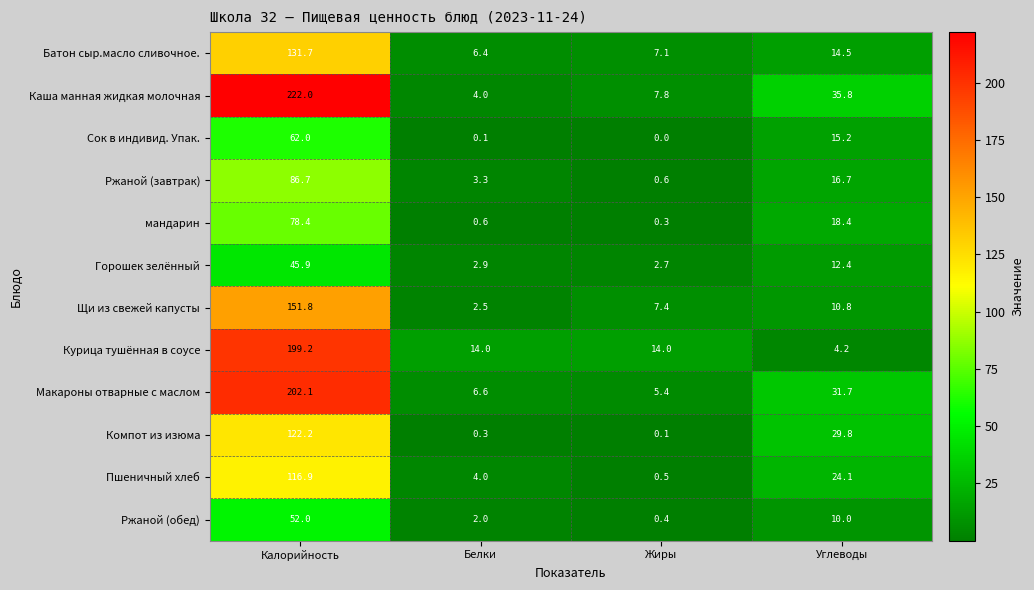

What is the difference between the maximum and minimum values in the Щи из свежей капусты series?

149.3